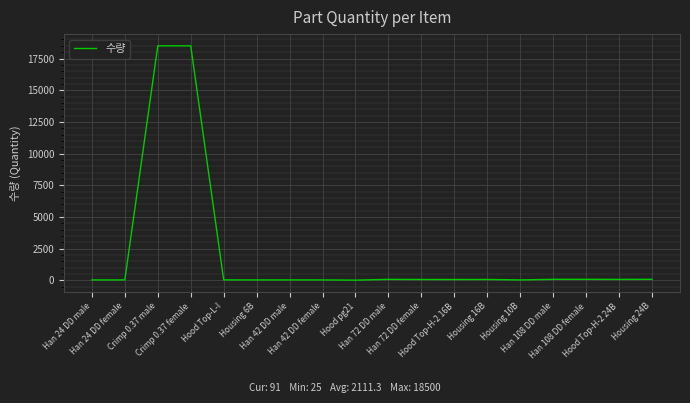

What is the greatest value displayed?

18500